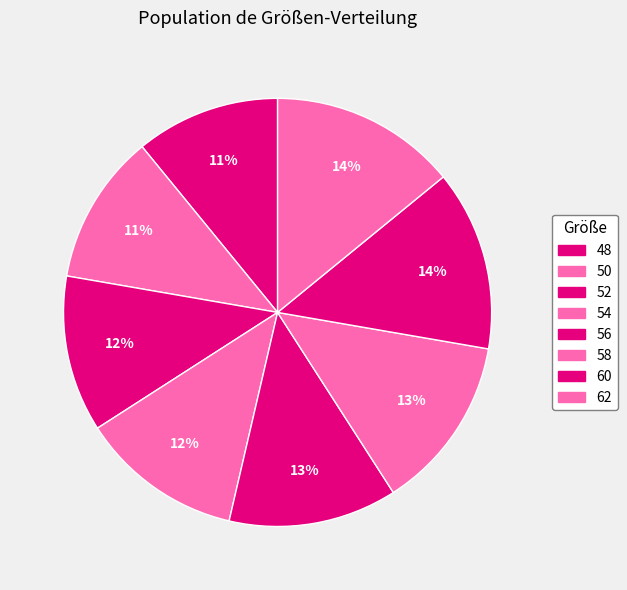

Rank the categories by value from lowest to highest.

48, 50, 52, 54, 56, 58, 60, 62